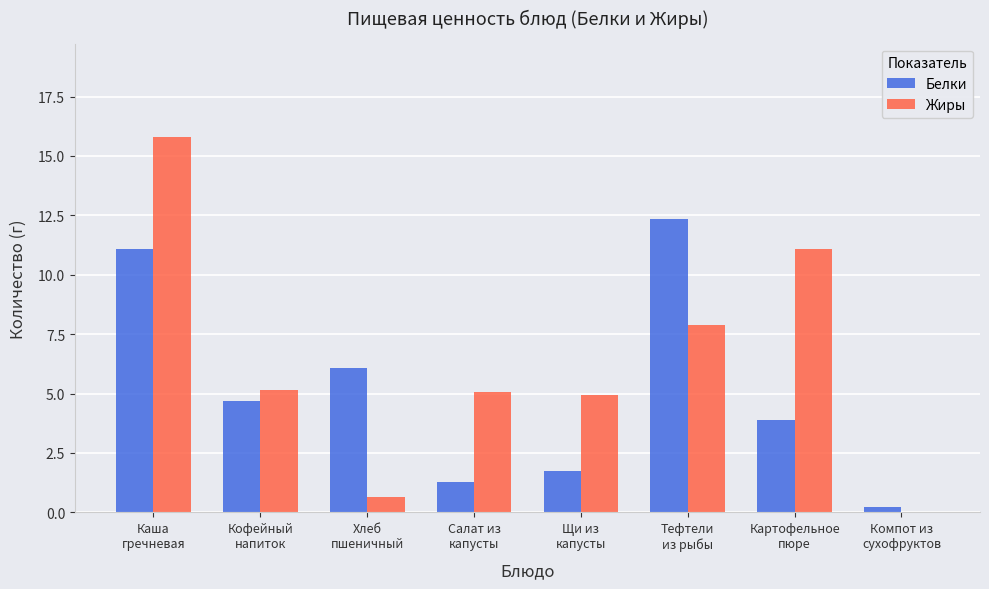

What is the sum of the Белки values at Тефтели
из рыбы and Хлеб
пшеничный?

18.4